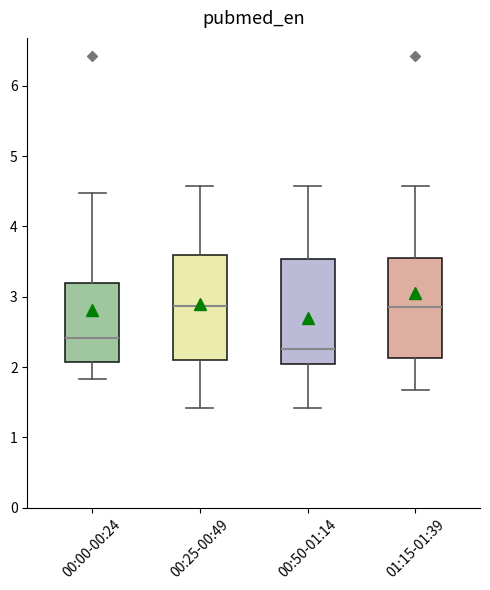

Where does the upper whisker of the box for 00:25-00:49 end on the y-axis? The values are not printed on the chart, so give them approximately, as read against the axis.

4.6